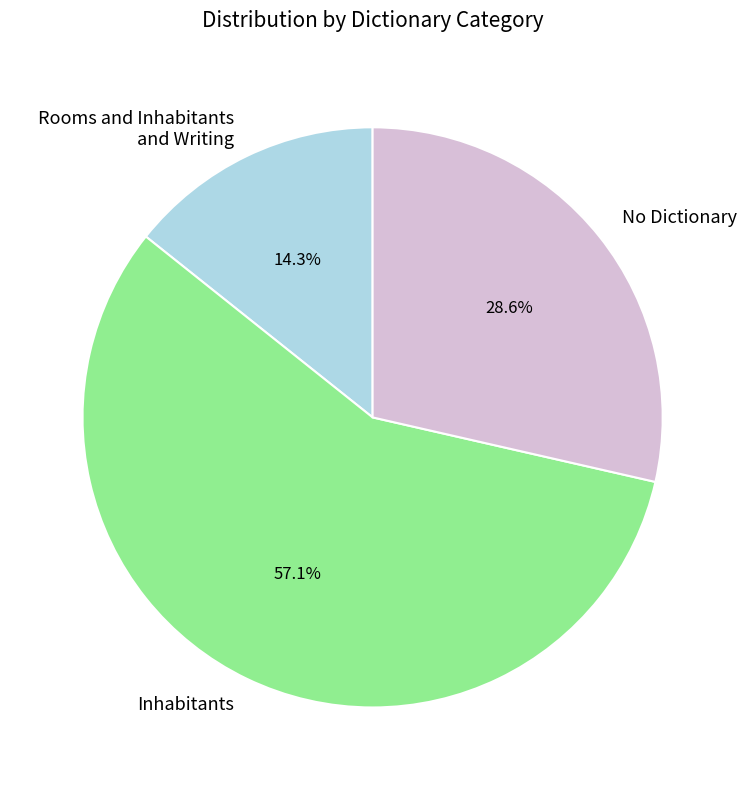

Which slice is the smallest?

Rooms and Inhabitants and Writing